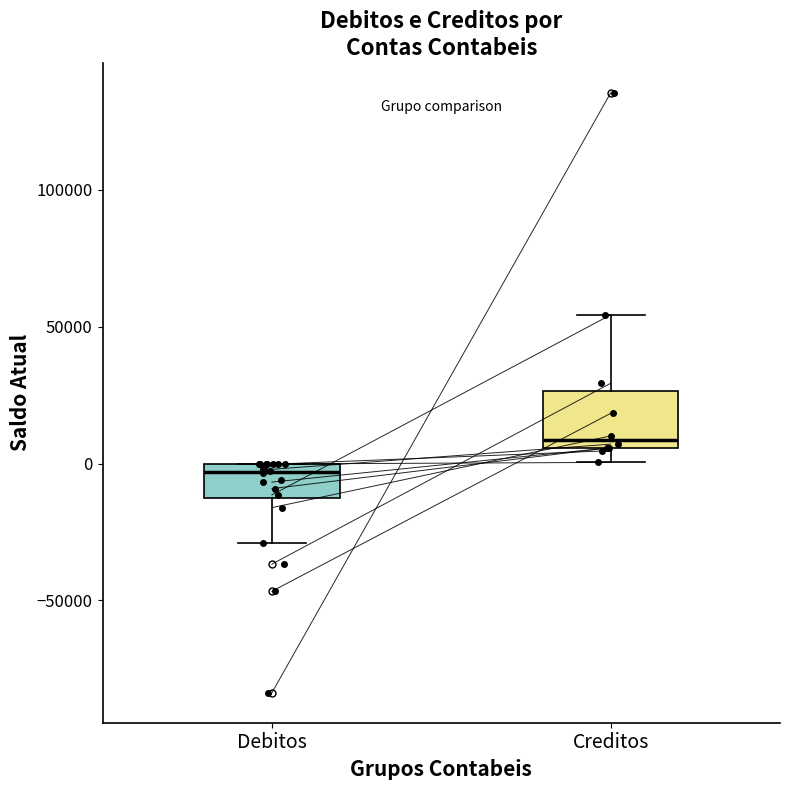

Where is the lower edge of the box for Debitos on the y-axis? The values are not printed on the chart, so give them approximately, as read against the axis.

-15000